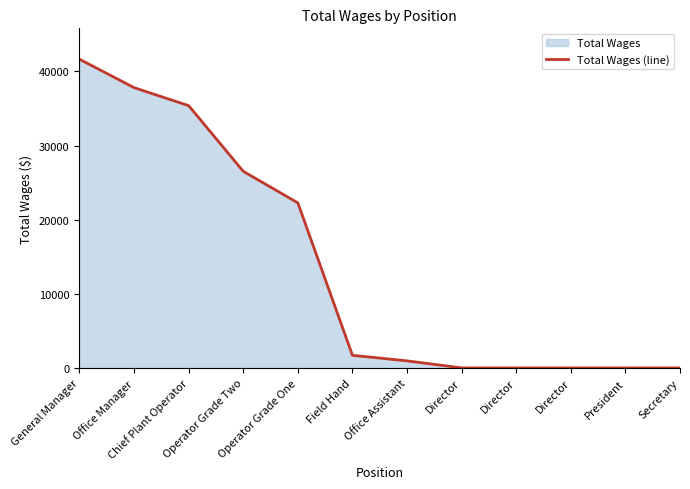

List the labels in order of value, smallest first.

Director, Director, Director, President, Secretary, Office Assistant, Field Hand, Operator Grade One, Operator Grade Two, Chief Plant Operator, Office Manager, General Manager